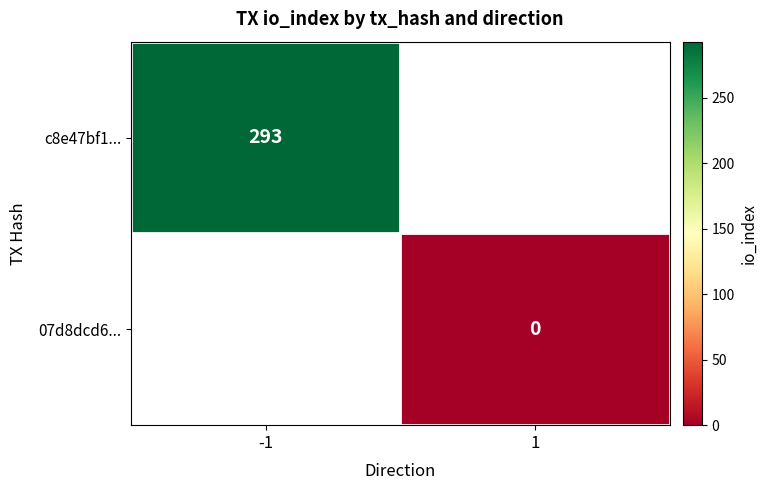

Between 1 and -1, which is larger?

-1